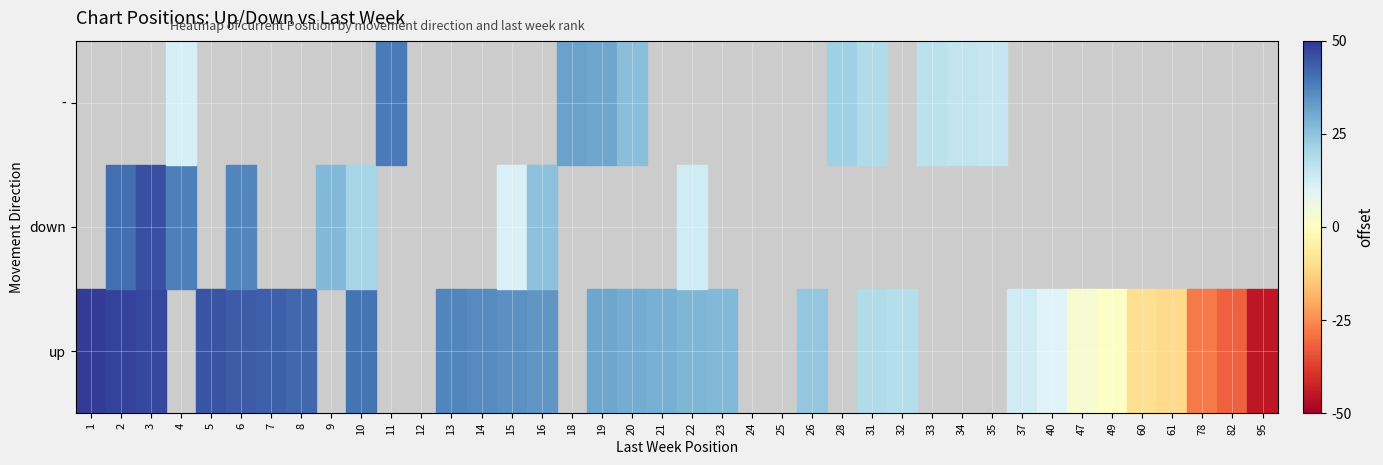

True or false: - has a value of 15 at 10.

False